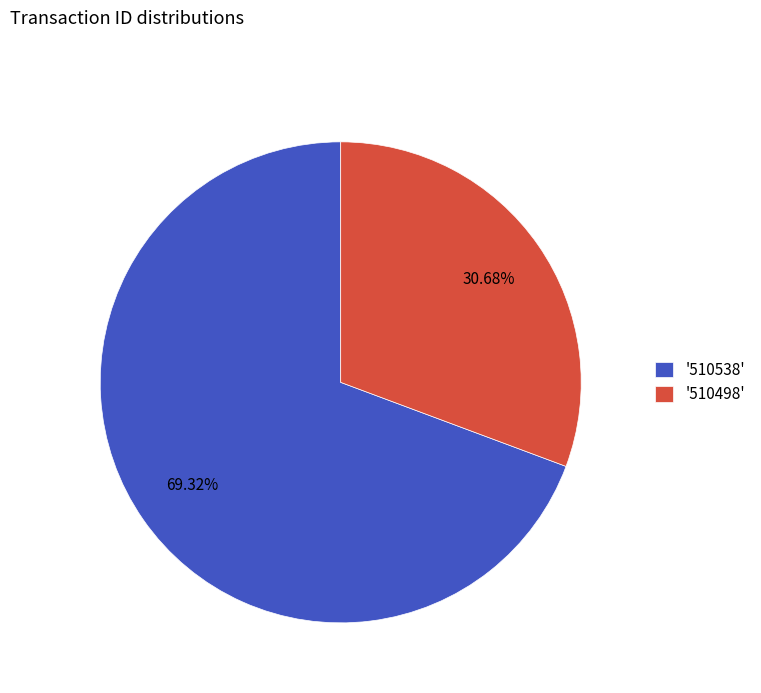

Is there any slice that represents more than half of the pie?

Yes